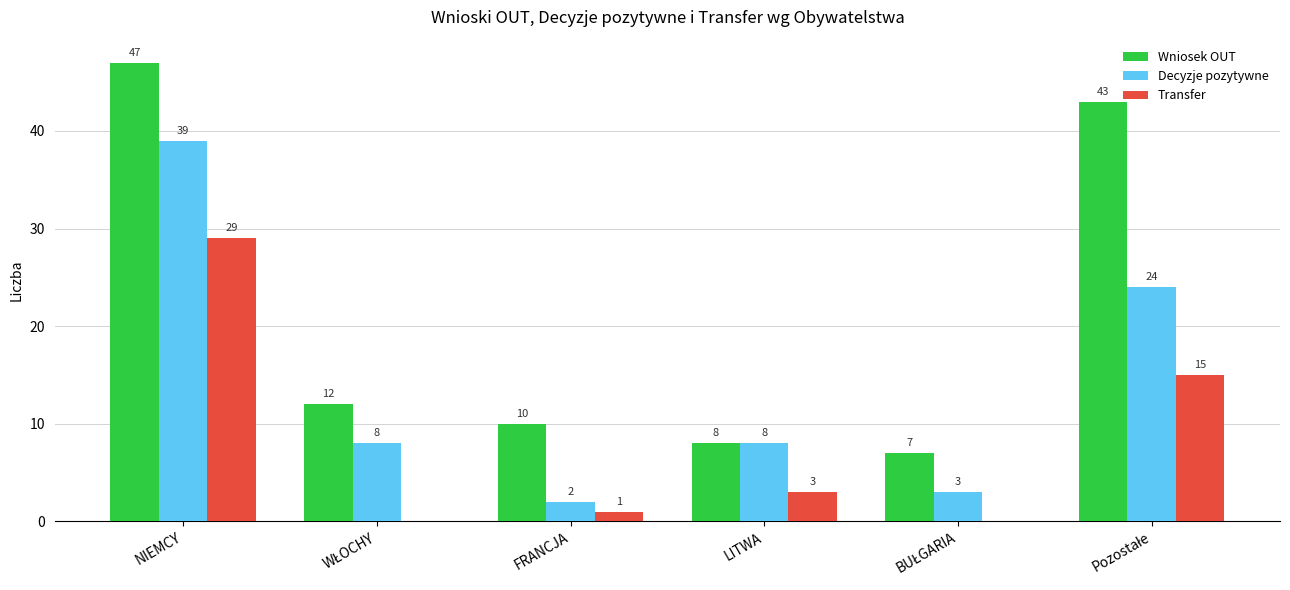

How many groups of bars are there?

6